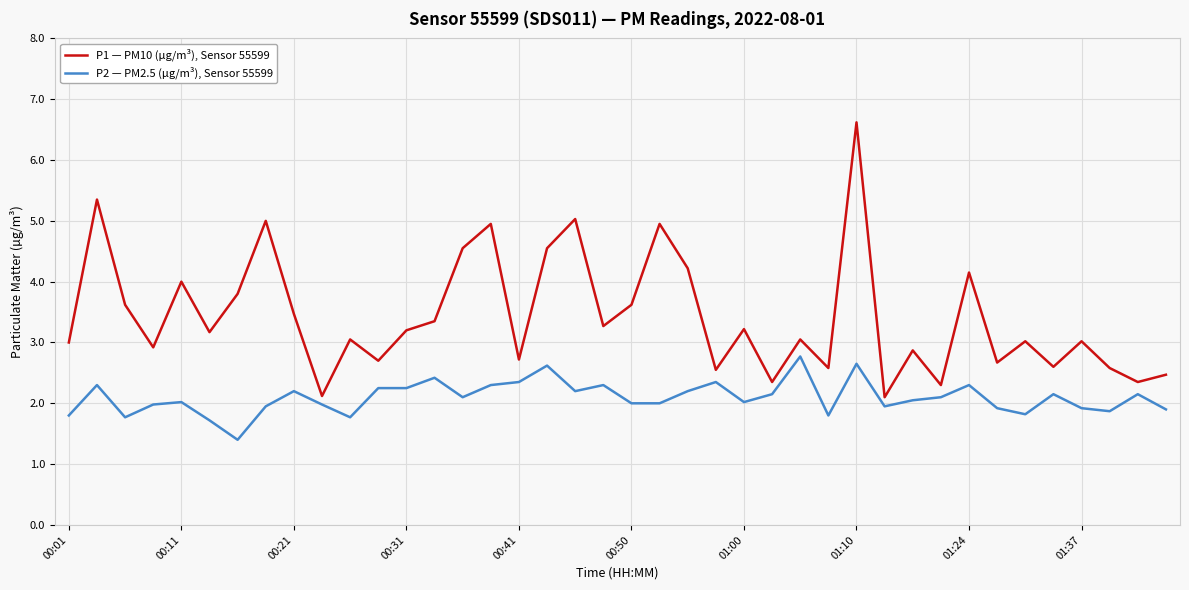

Which series has the largest range (max minus min)?

P1 — PM10 (µg/m³), Sensor 55599